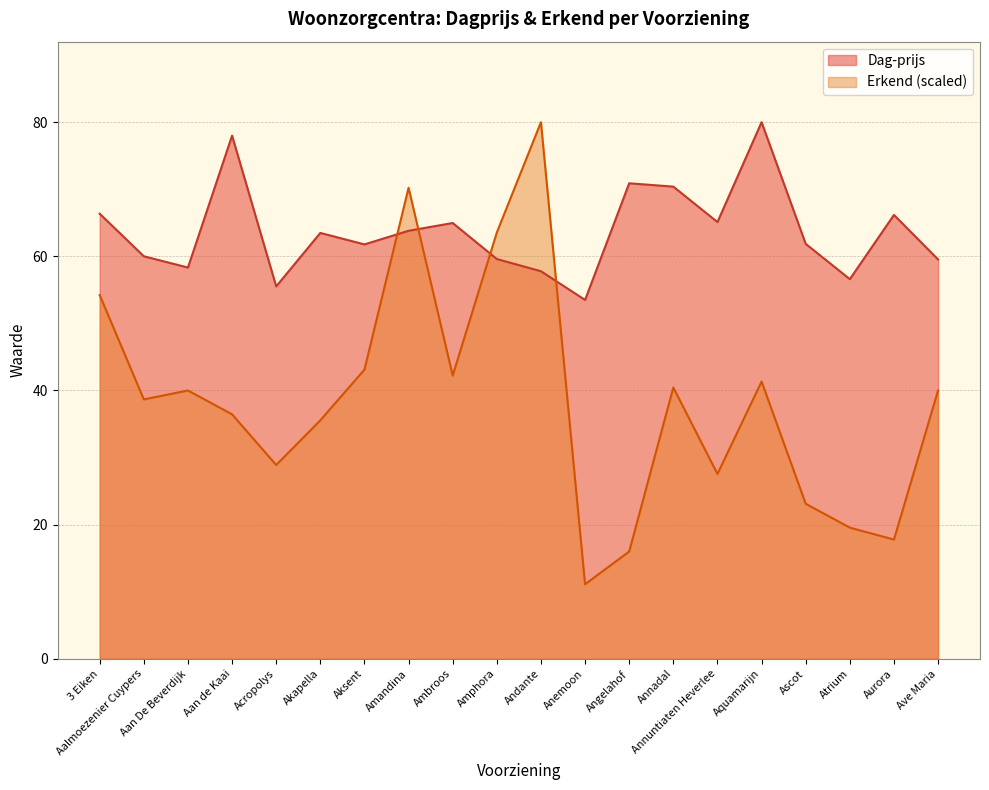

What position from the left is Akapella?

6